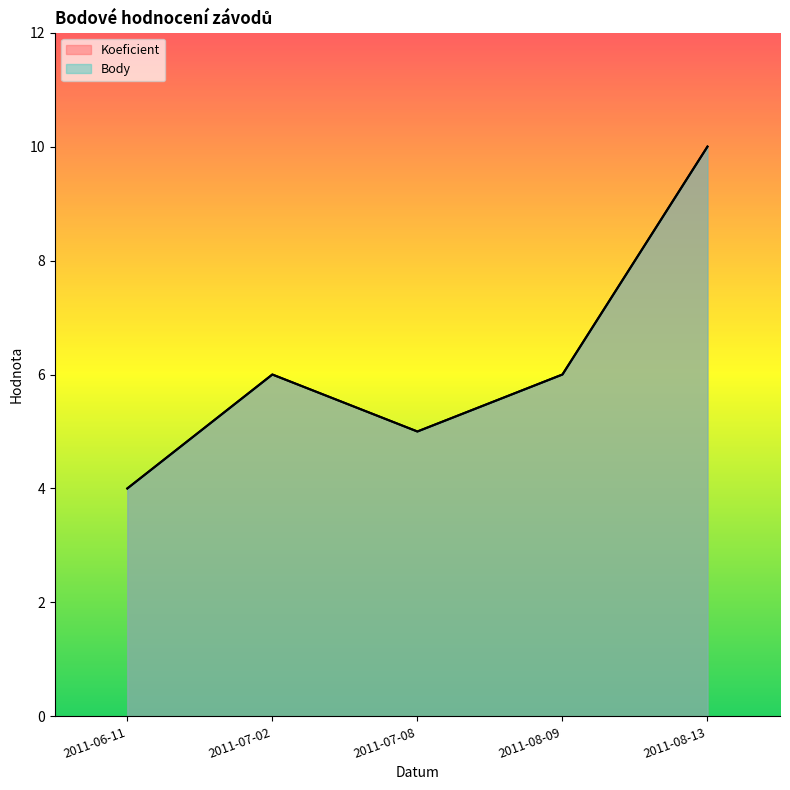

What is the sum of the Koeficient values at 2011-06-11 and 2011-07-08?

9